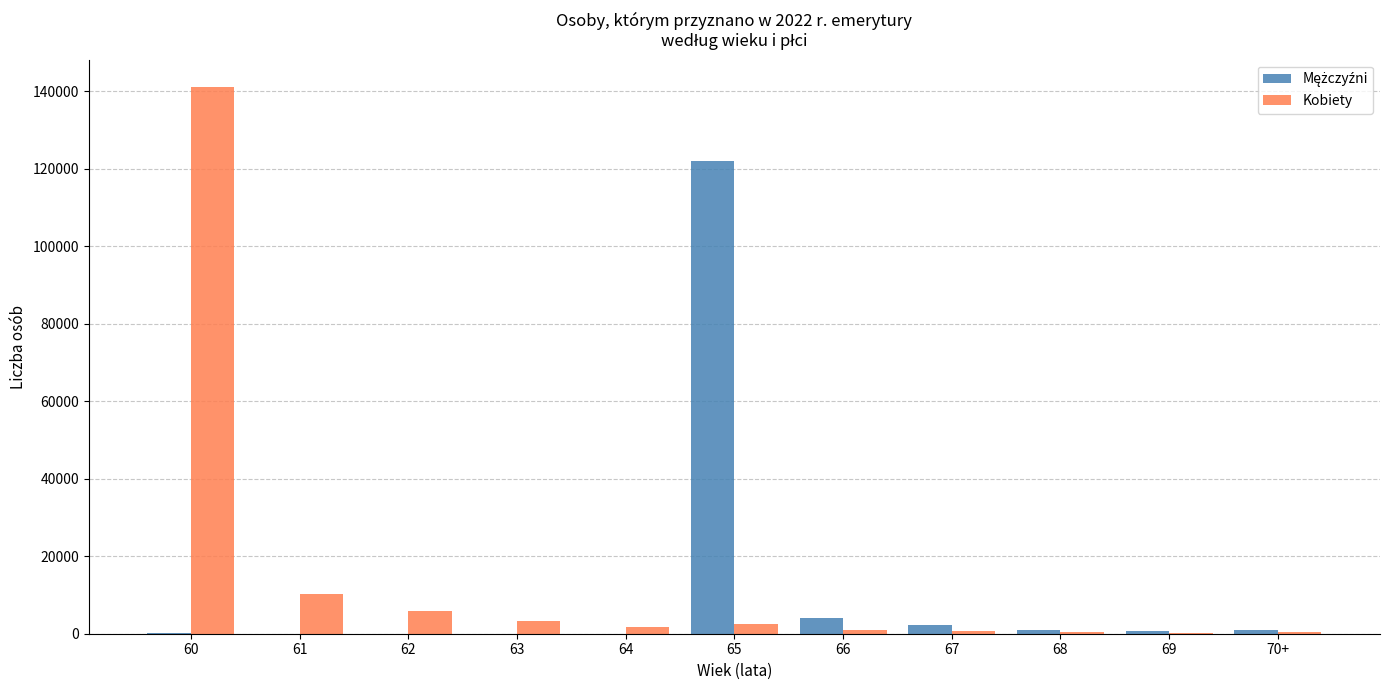

What is the greatest value displayed?

141035